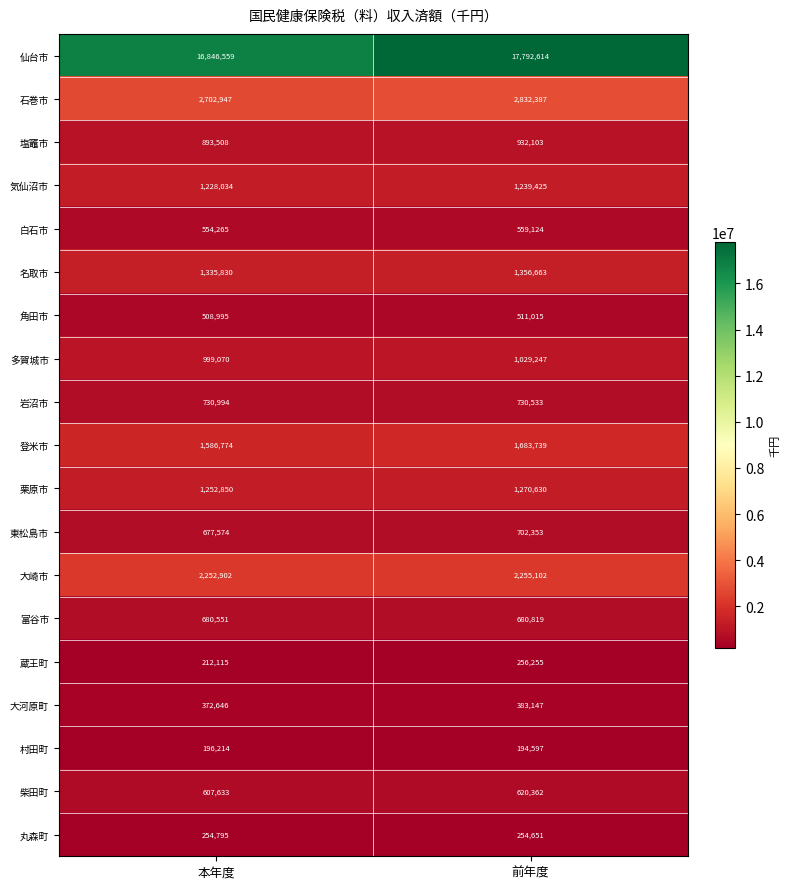

Which series has the largest total across all categories?

仙台市